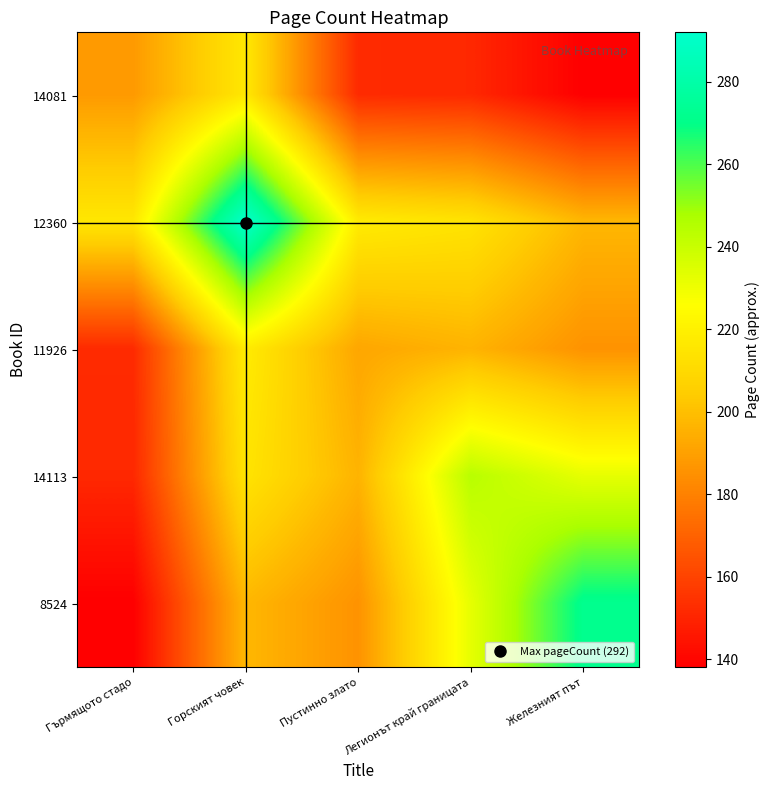

Reading left to right, list all the values displayed in this chart.

14081: Гърмящото стадо=188.0	Горският човек=216.0	Пустинно злато=152.0	Легионът край границата=151.2	Железният път=138.0
12360: Гърмящото стадо=216.0	Горският човек=292.0	Пустинно злато=217.8	Легионът край границата=214.4	Железният път=197.4
11926: Гърмящото стадо=152.0	Горският човек=217.8	Пустинно злато=192.0	Легионът край границата=196.2	Железният път=185.6
14113: Гърмящото стадо=151.2	Горският човек=214.4	Пустинно злато=196.2	Легионът край границата=244.0	Железният път=232.2
8524: Гърмящото стадо=138.0	Горският човек=197.4	Пустинно злато=185.6	Легионът край границата=232.2	Железният път=272.0